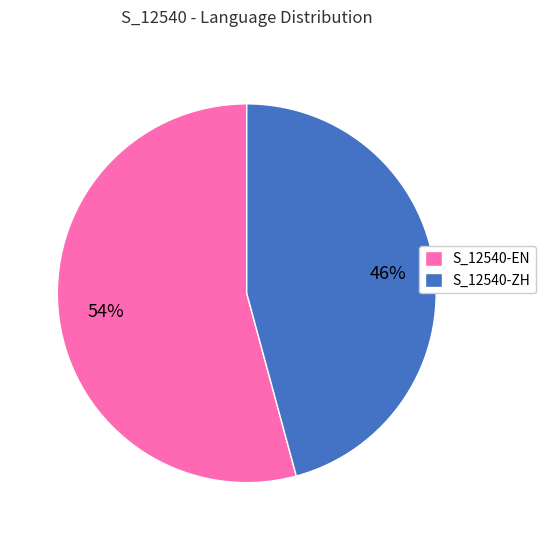

Is it true that S_12540-EN is 42% of the pie?

False